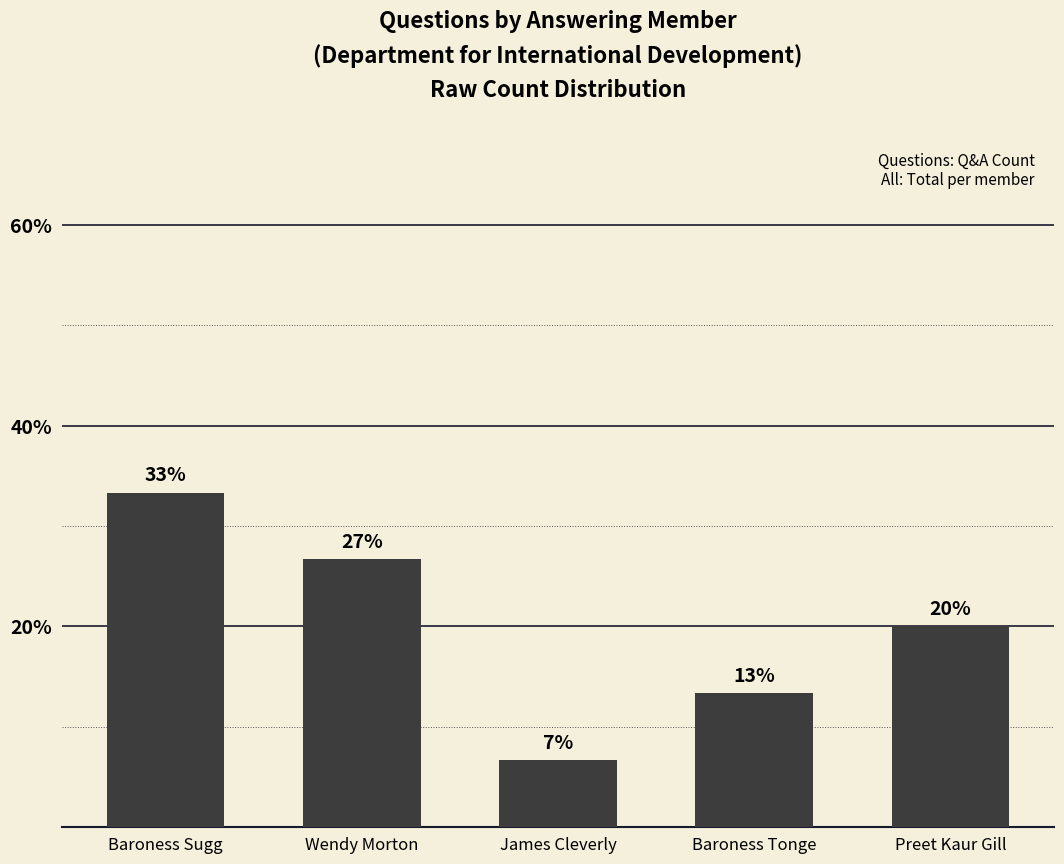

Reading right to left, transcribe all the data shown in this chart.

20.0	13.3	6.7	26.7	33.3